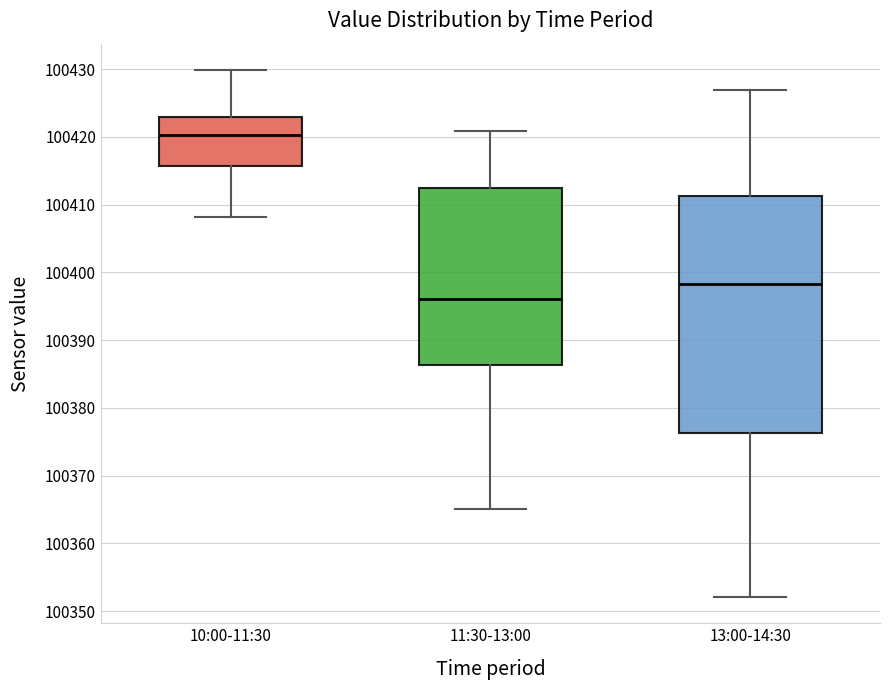

Which box is the tallest, from its lower edge to its upper edge?

13:00-14:30